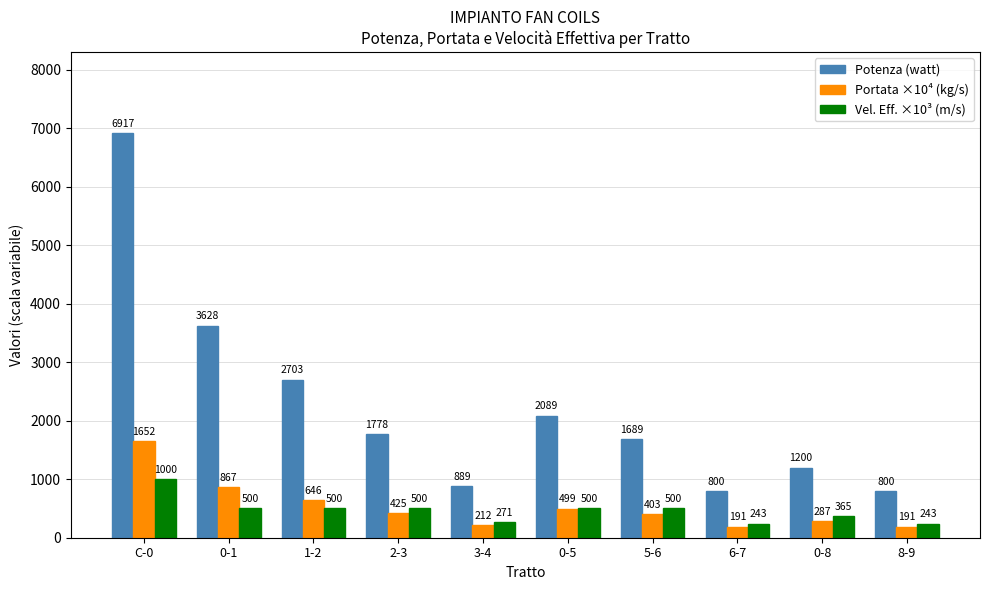

How many distinct data groups are displayed?

3